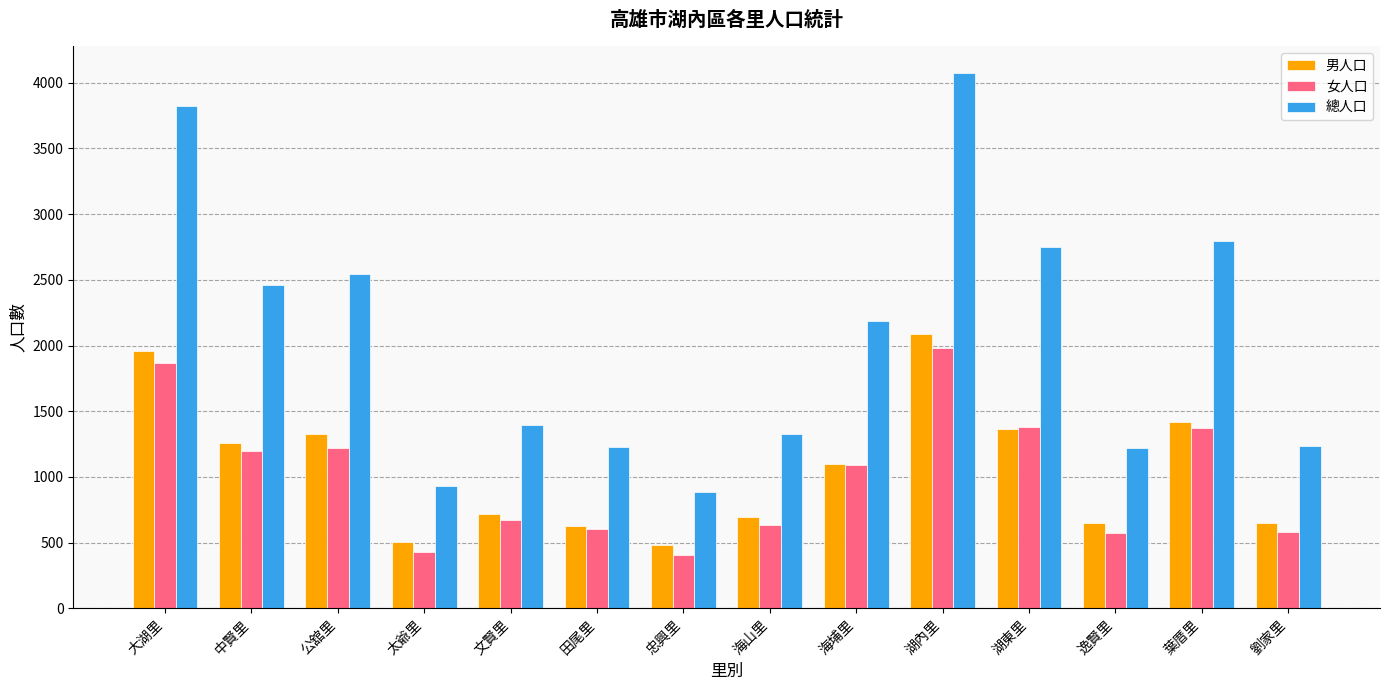

How many groups of bars are there?

14